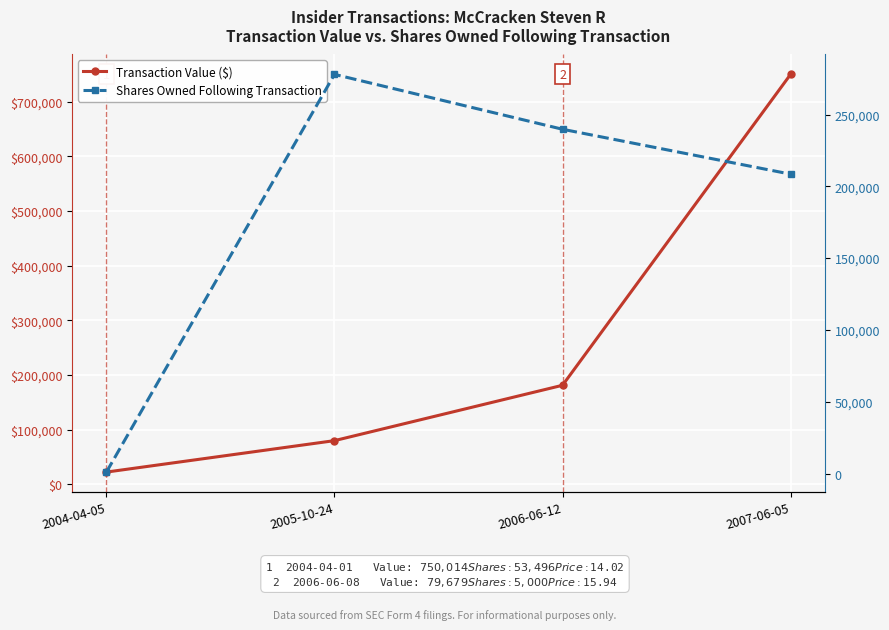

What are all the series names shown in the legend?

Transaction Value ($), Shares Owned Following Transaction